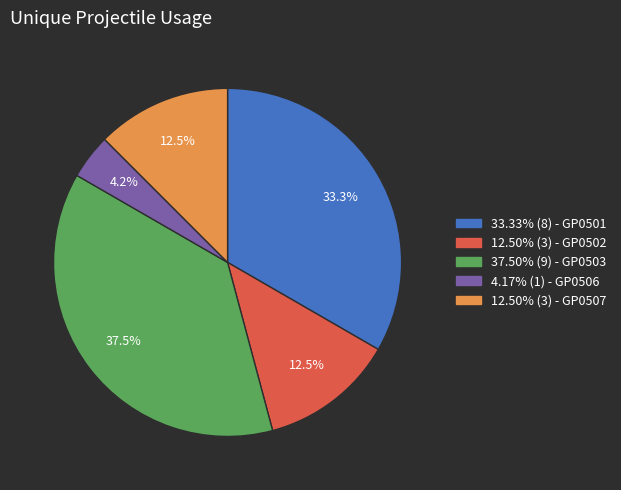

Is there a majority slice in this chart?

No